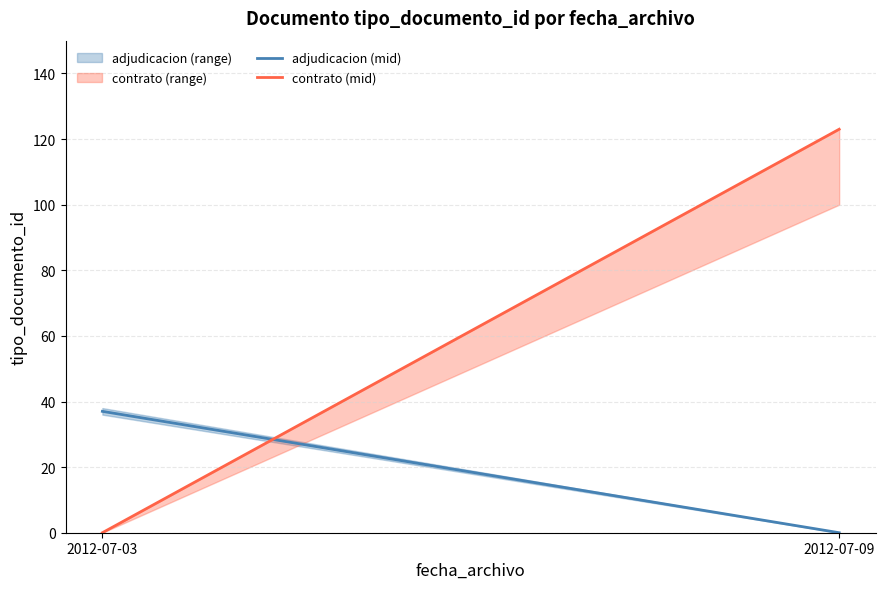

What is the sum of the contrato (mid) values at 2012-07-03 and 2012-07-09?

123